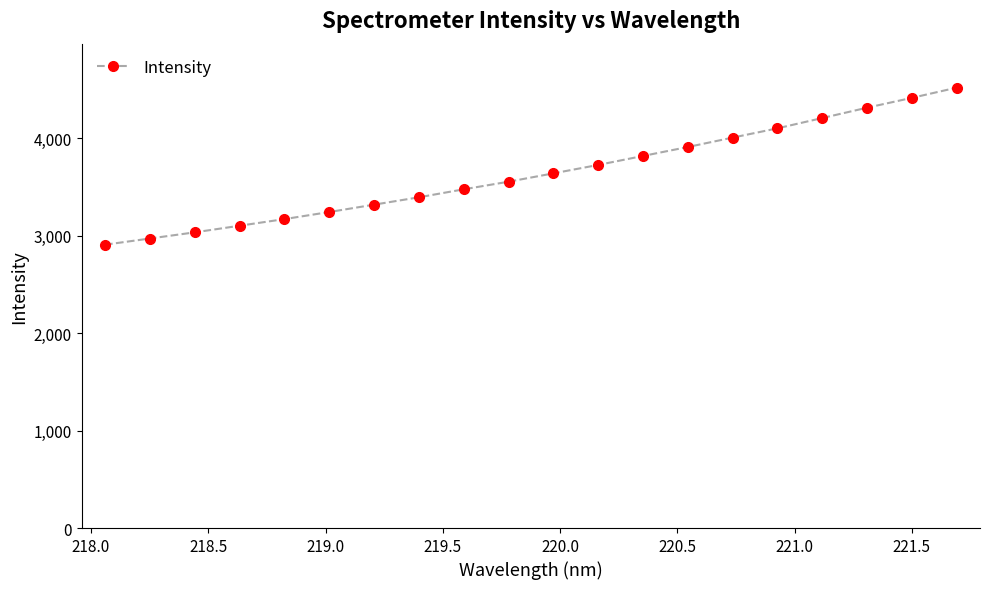

Is this an area chart (filled region under the line)?

No